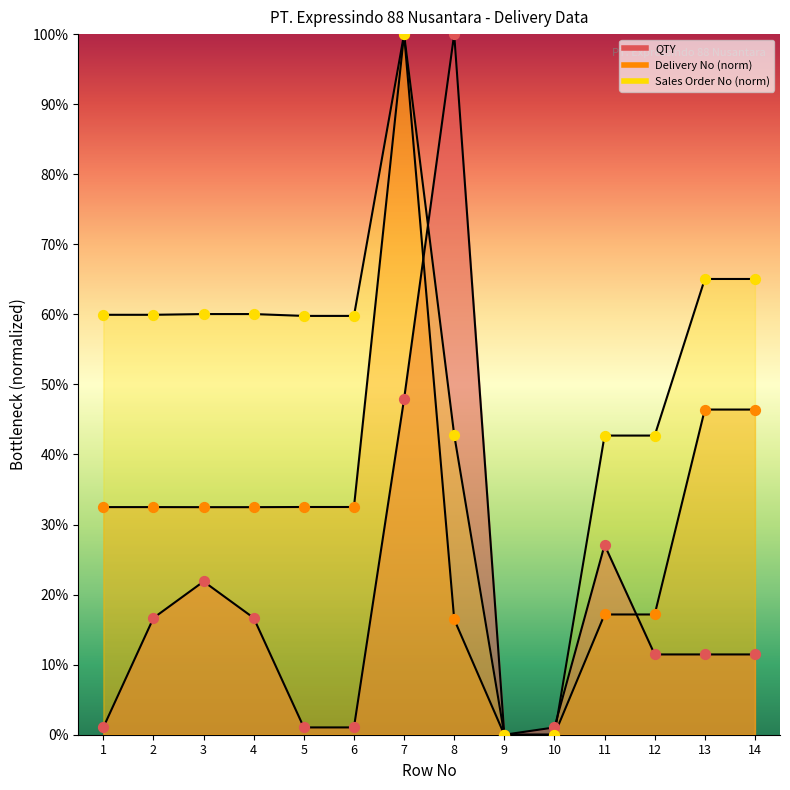

Which series contains the lowest Y value?

QTY